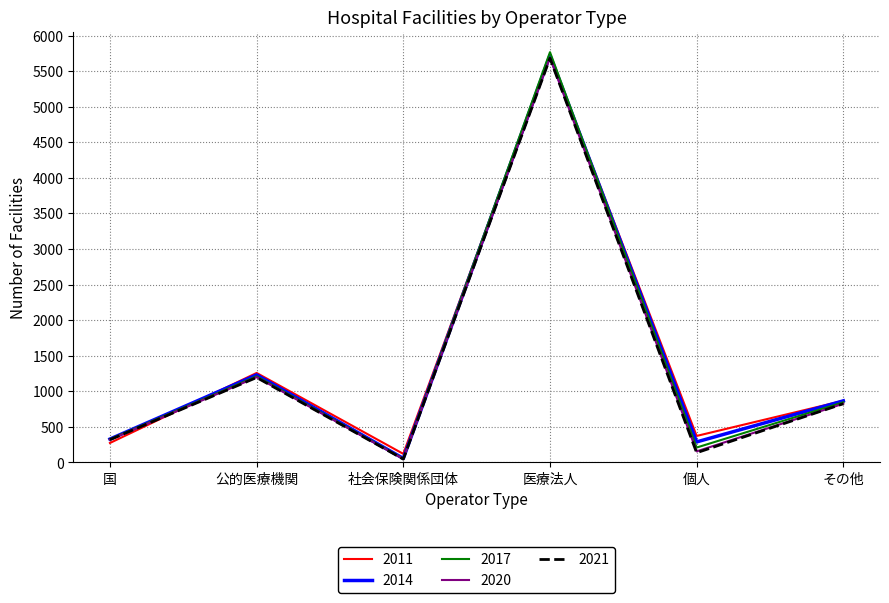

What are all the series names shown in the legend?

2011, 2014, 2017, 2020, 2021